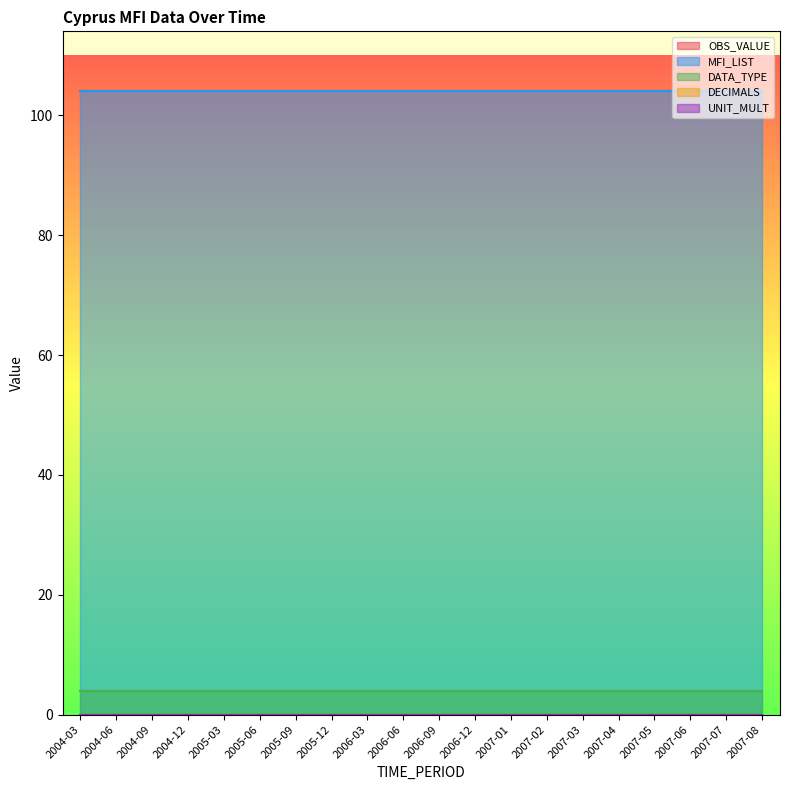

Between 2007-03 and 2007-05, which series saw the biggest shift?

OBS_VALUE